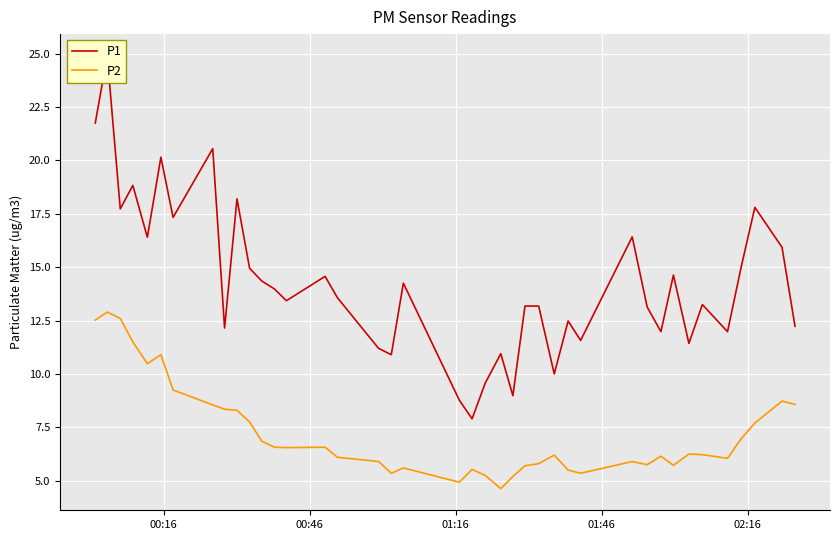

Reading right to left, what are all the values shown in this chart?

P1: 12.2	15.9	17.8	15.0	12.0	13.2	11.4	14.6	12.0	13.1	16.4	11.6	12.5	10.0	13.2	13.2	9.0	10.9	9.6	7.9	8.8	14.2	10.9	11.2	13.6	14.6	13.4	14.0	14.3	14.9	18.2	12.2	20.6	17.3	20.1	16.4	18.8	17.7	24.9	21.8
P2: 8.6	8.7	7.7	7.0	6.0	6.2	6.2	5.7	6.2	5.8	5.9	5.3	5.5	6.2	5.8	5.7	5.2	4.6	5.2	5.5	4.9	5.6	5.3	5.9	6.1	6.6	6.5	6.6	6.8	7.8	8.3	8.3	8.6	9.2	10.9	10.5	11.5	12.6	12.9	12.5